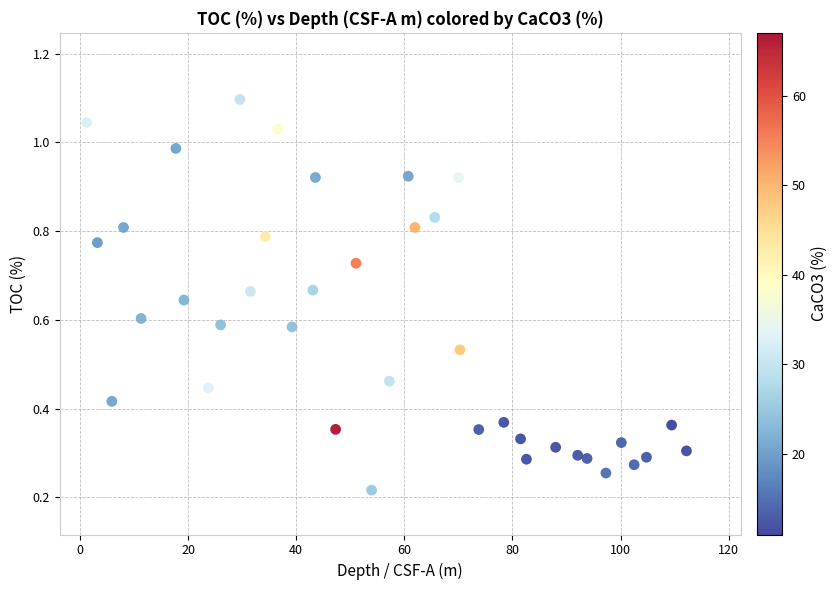

What is the range of X values (max minus min)?

110.9